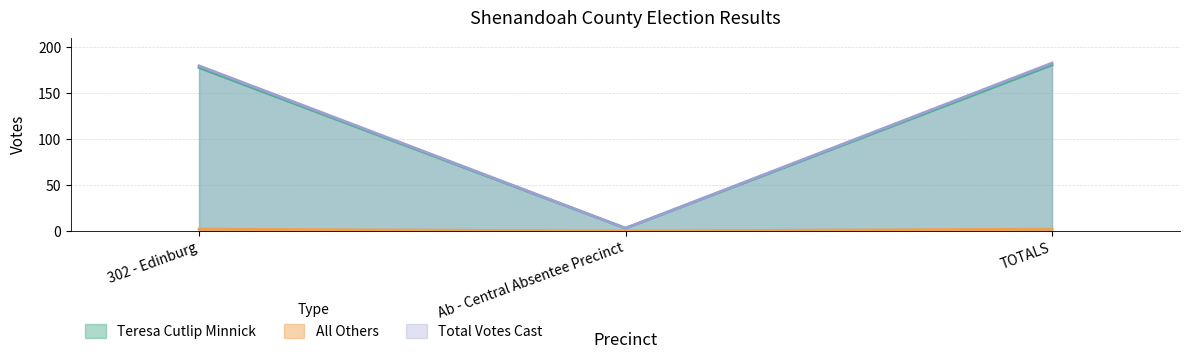

What are all the series names shown in the legend?

Teresa Cutlip Minnick, All Others, Total Votes Cast